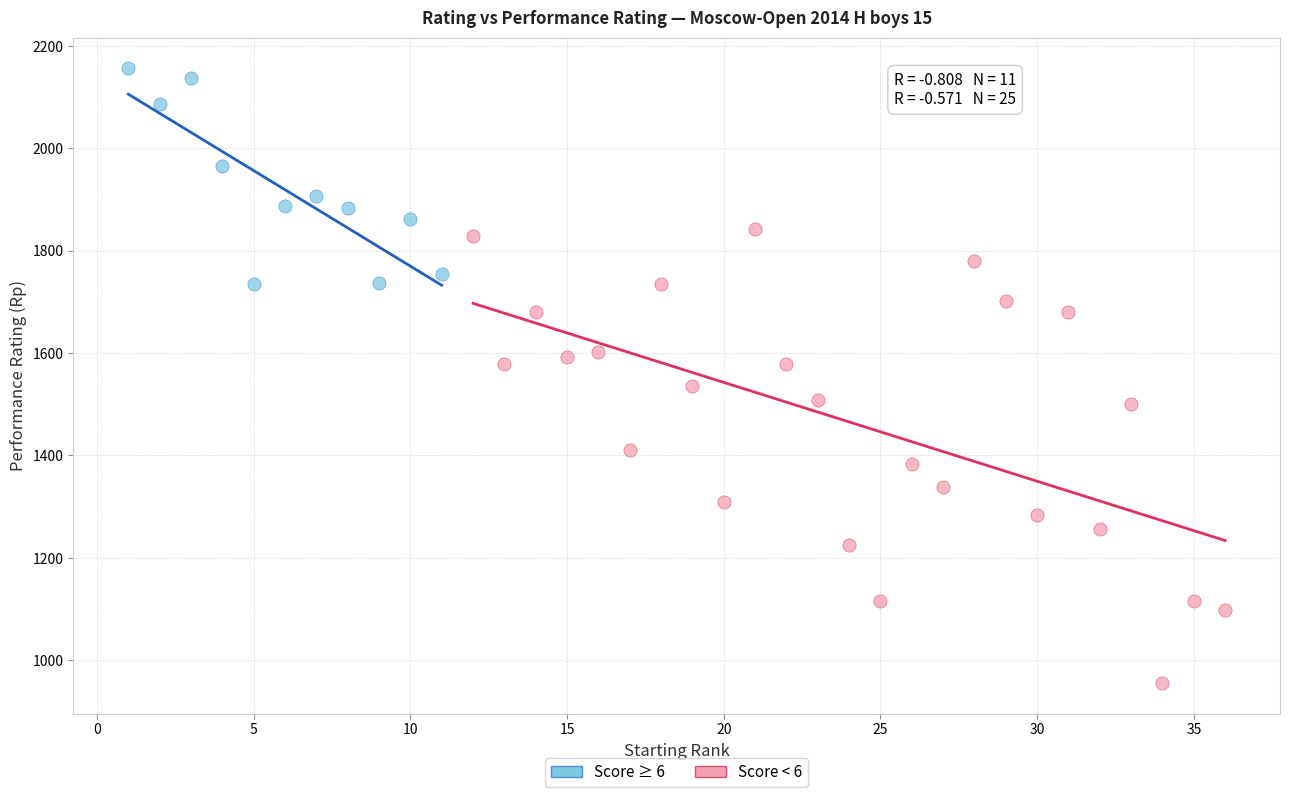

Which series has the largest Y range (max minus min)?

Score < 6